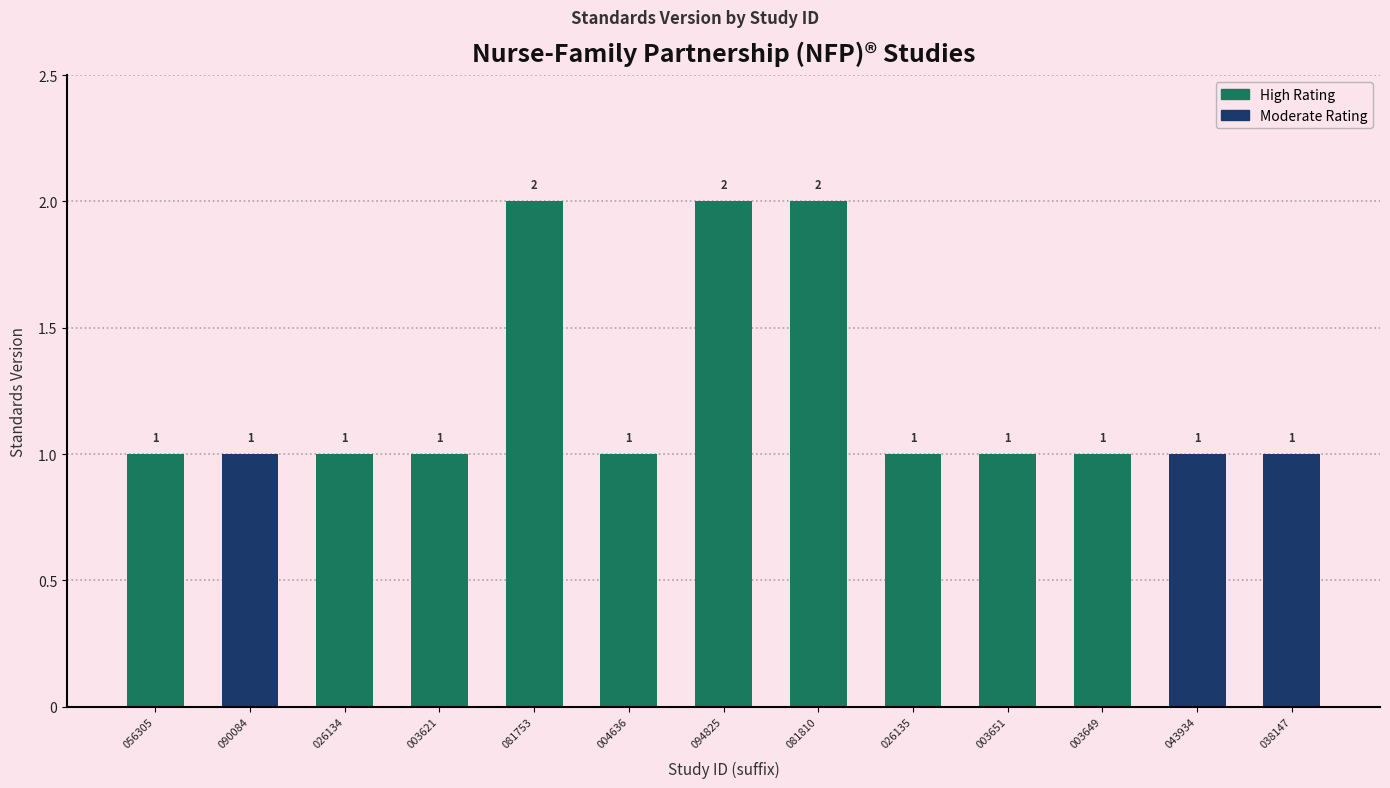

The chart shows a value of 2 at 003621. True or false?

False